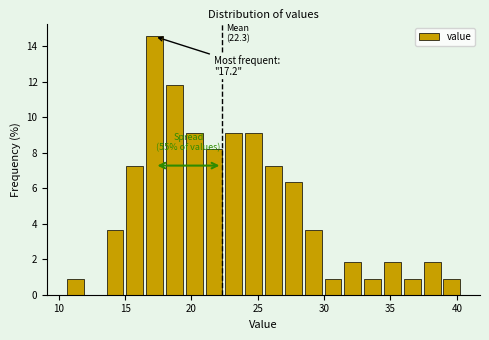

Around what value on the x-axis is the tallest bar? Give the approximate position of its centre, as read against the axis.

17.0